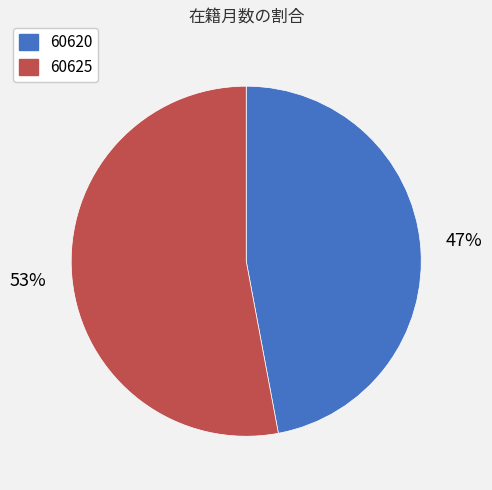

To the nearest percent, what is the difference between the largest and smallest slice percentages?

6%